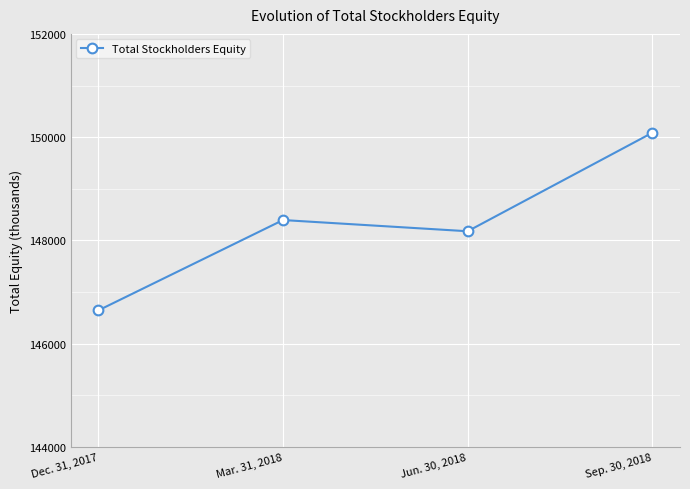

Reading left to right, extract all data points from this chart.

146644	148394	148177	150085